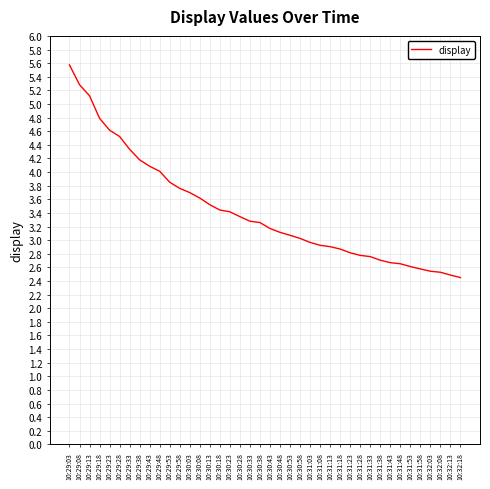

True or false: the data shows 3.5 at 10:32:08.

False